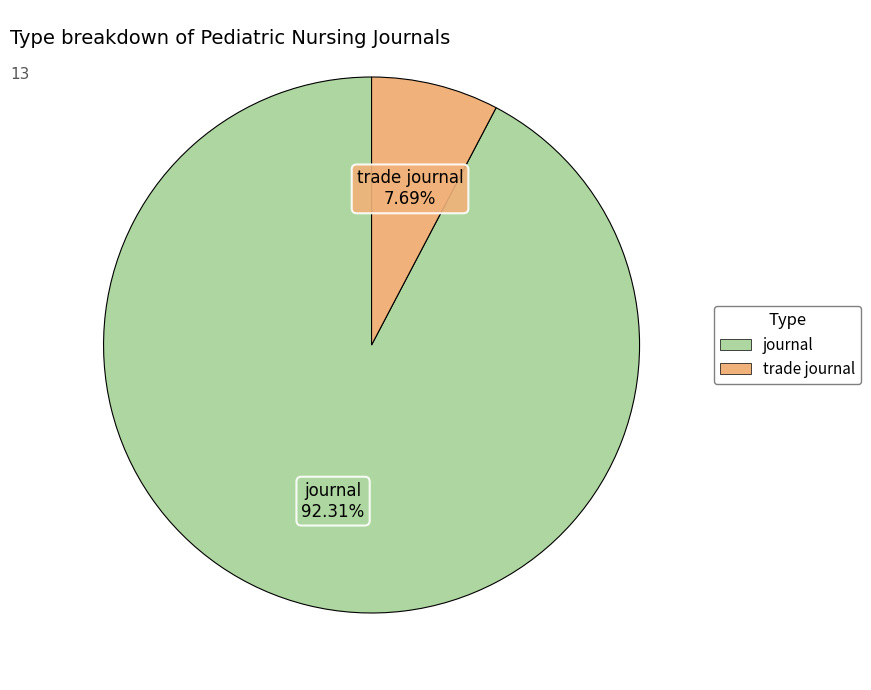

How many slices are in this pie chart?

2